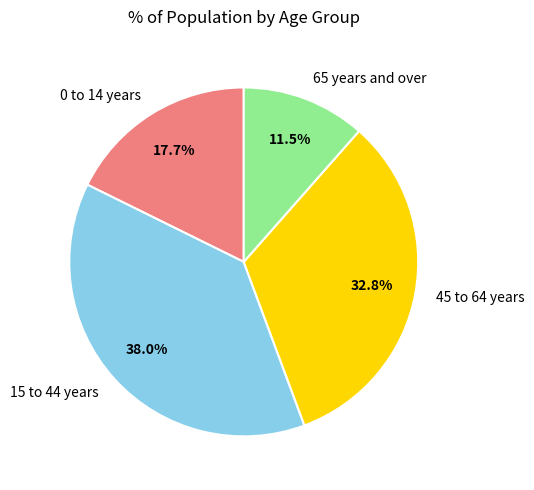

To the nearest percent, what is the average slice percentage?

25%